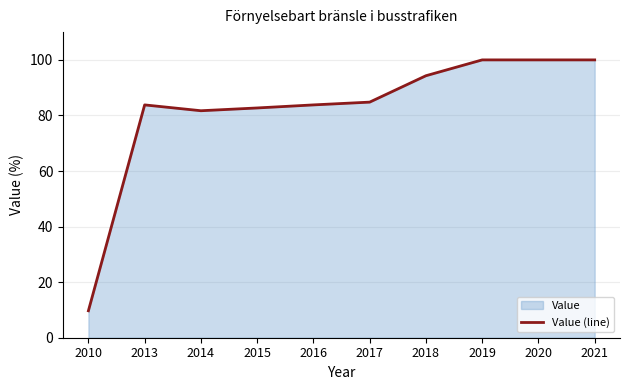

The value at 2013 is 83.8. True or false?

True